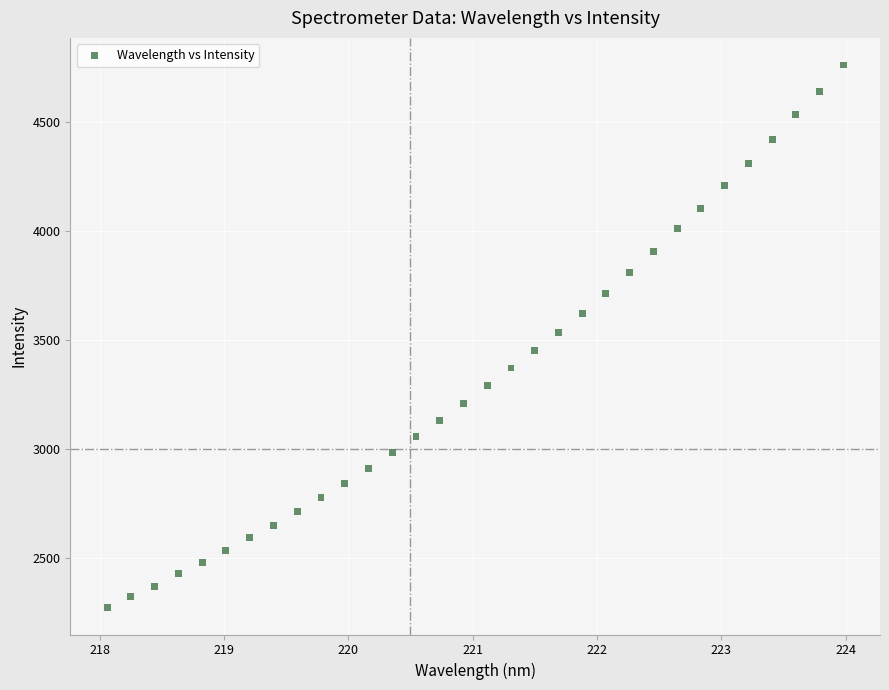

What is the range of X values (max minus min)?

5.9